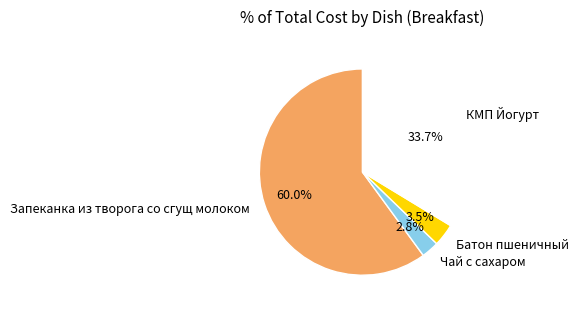

What percentage do Батон пшеничный and КМП Йогурт together represent?

37.2%